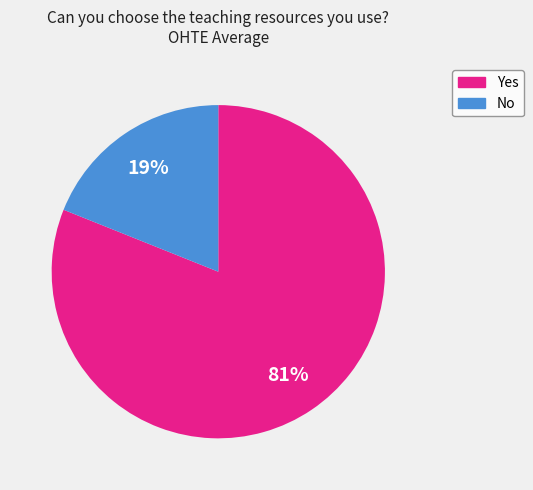

How many segments does this pie chart have?

2